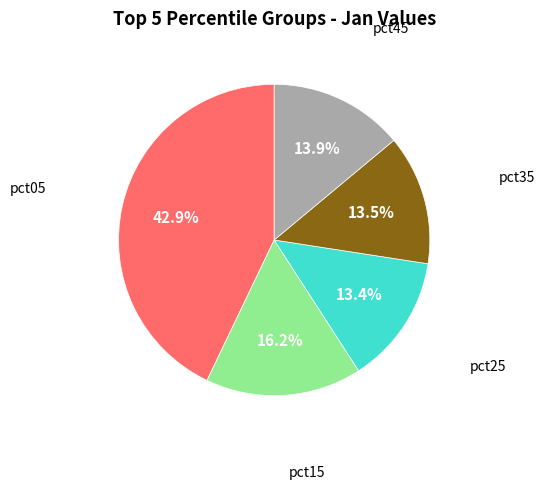

Is there any slice that represents more than half of the pie?

No